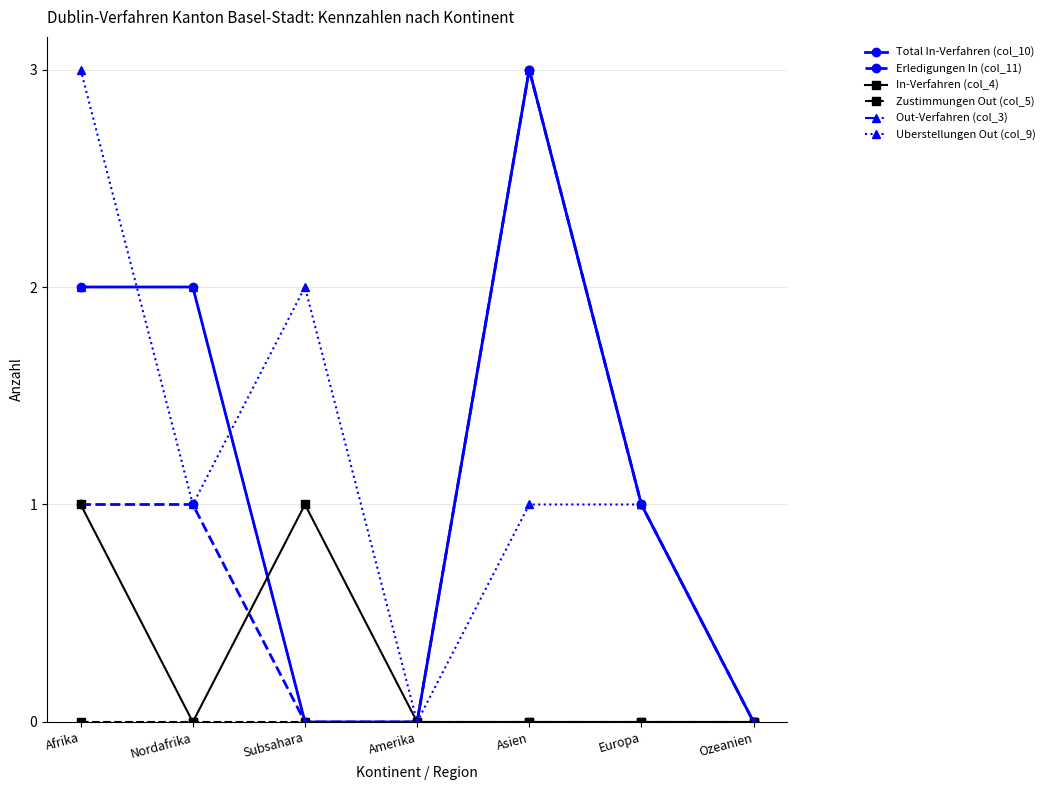

At which label does Erledigungen In (col_11) first exceed 1?

Asien